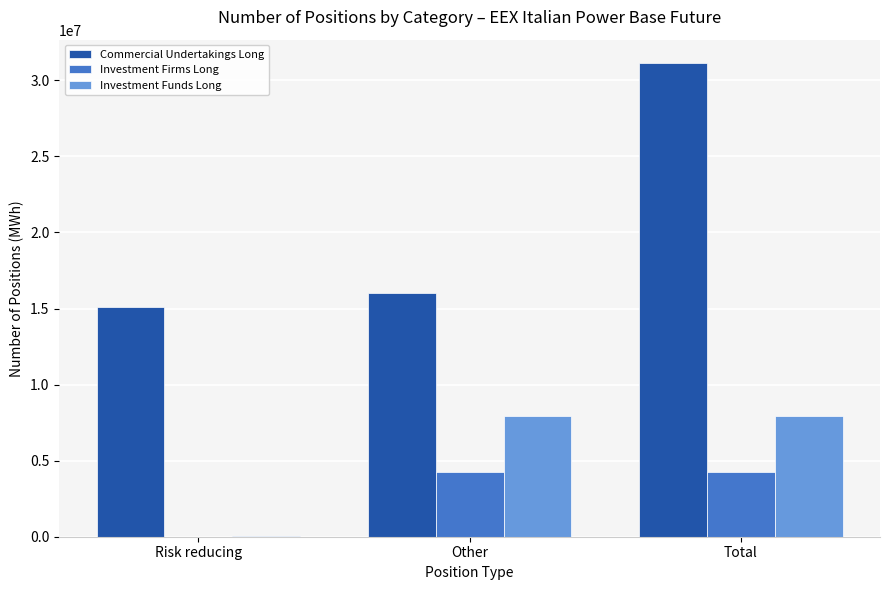

How many distinct data groups are displayed?

3